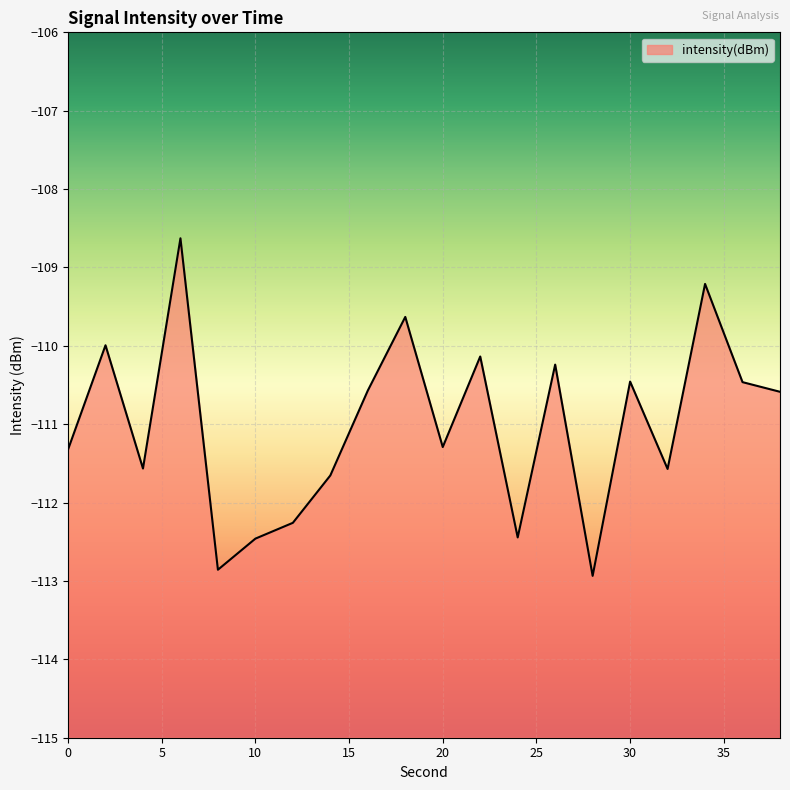

What value does the data have at 12?

-112.3